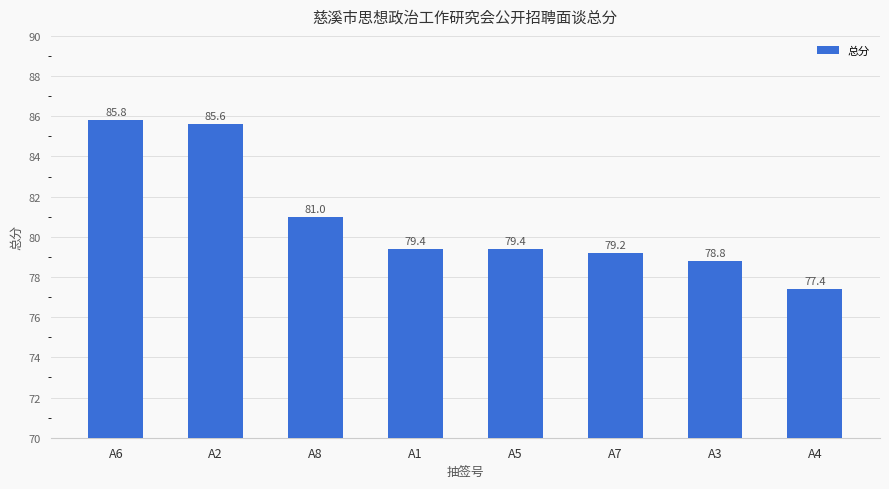

How many data points are above 79?

6